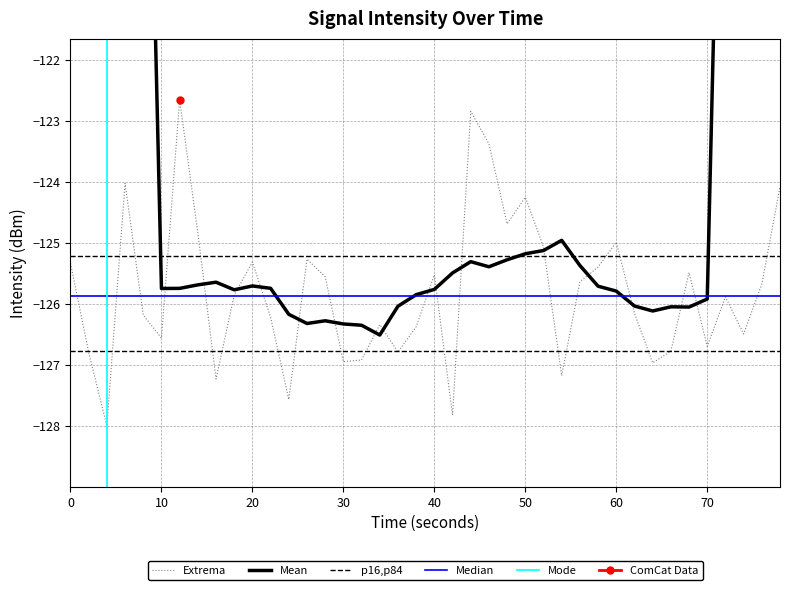

What is the highest value of the Extrema series?

-122.6